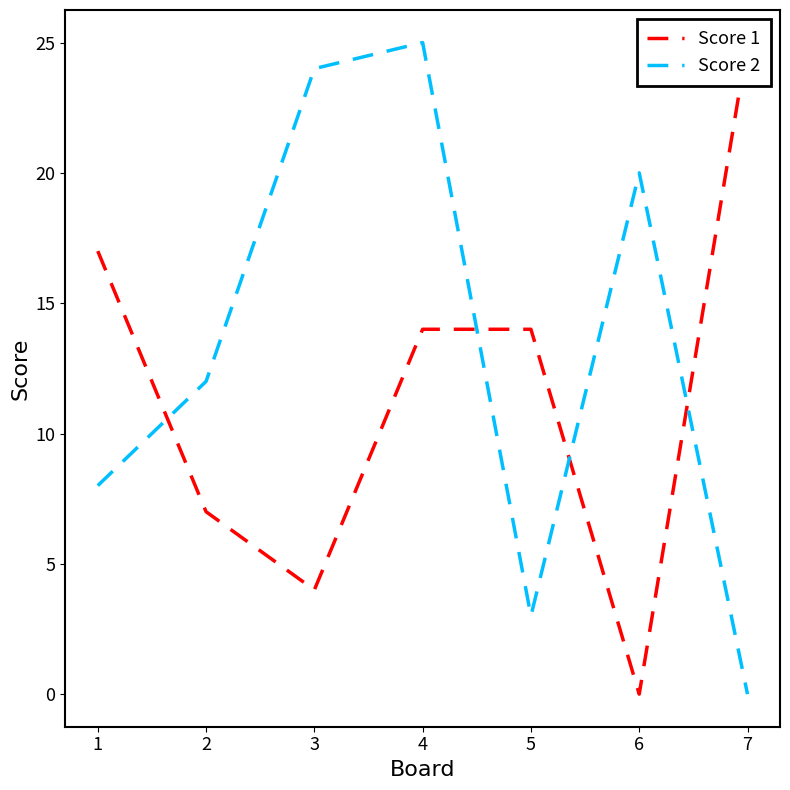

Read the Score 1 value at 5, to the nearest 5.

15